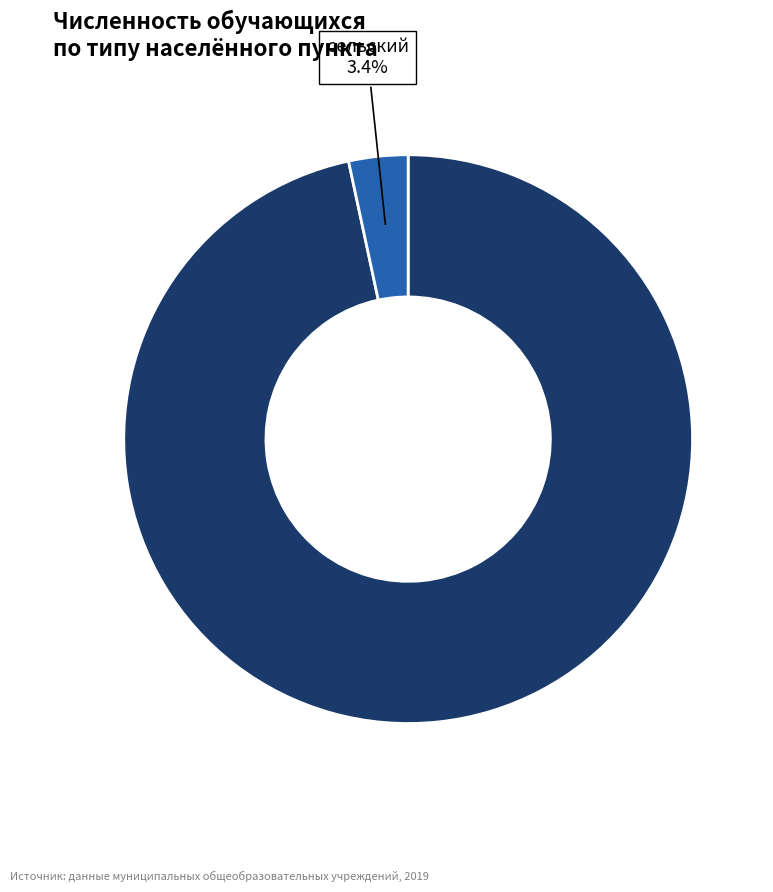

Which category accounts for the majority?

городской